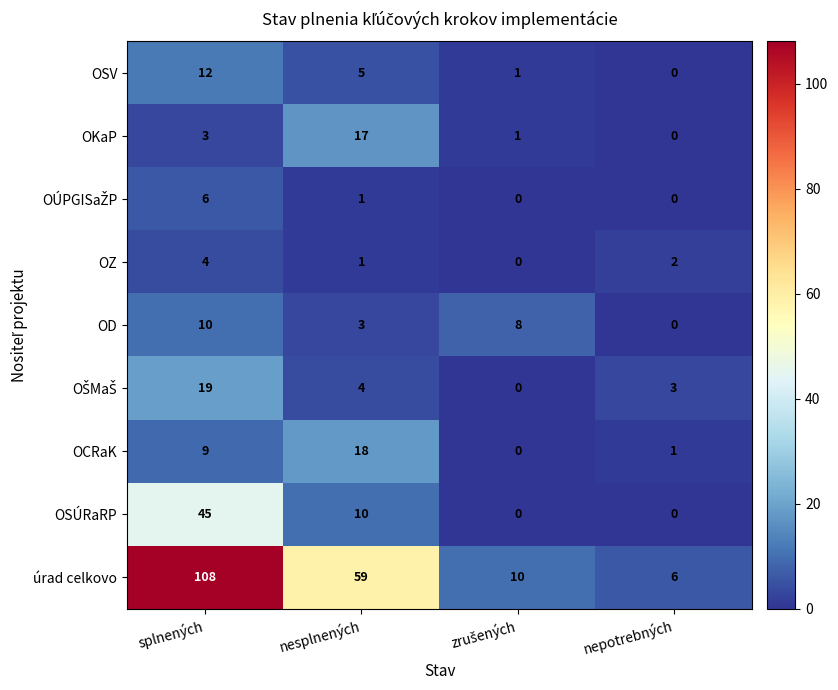

How many data points does each series have?

4